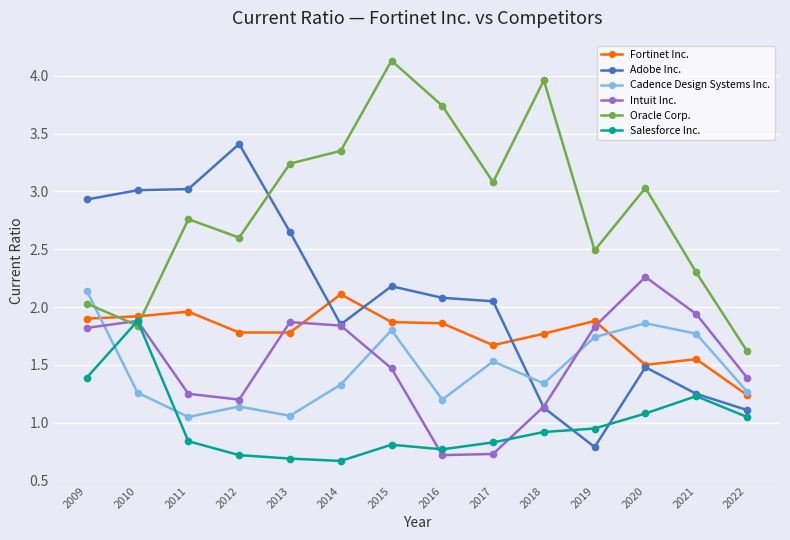

True or false: Adobe Inc. and Intuit Inc. intersect in this chart.

True